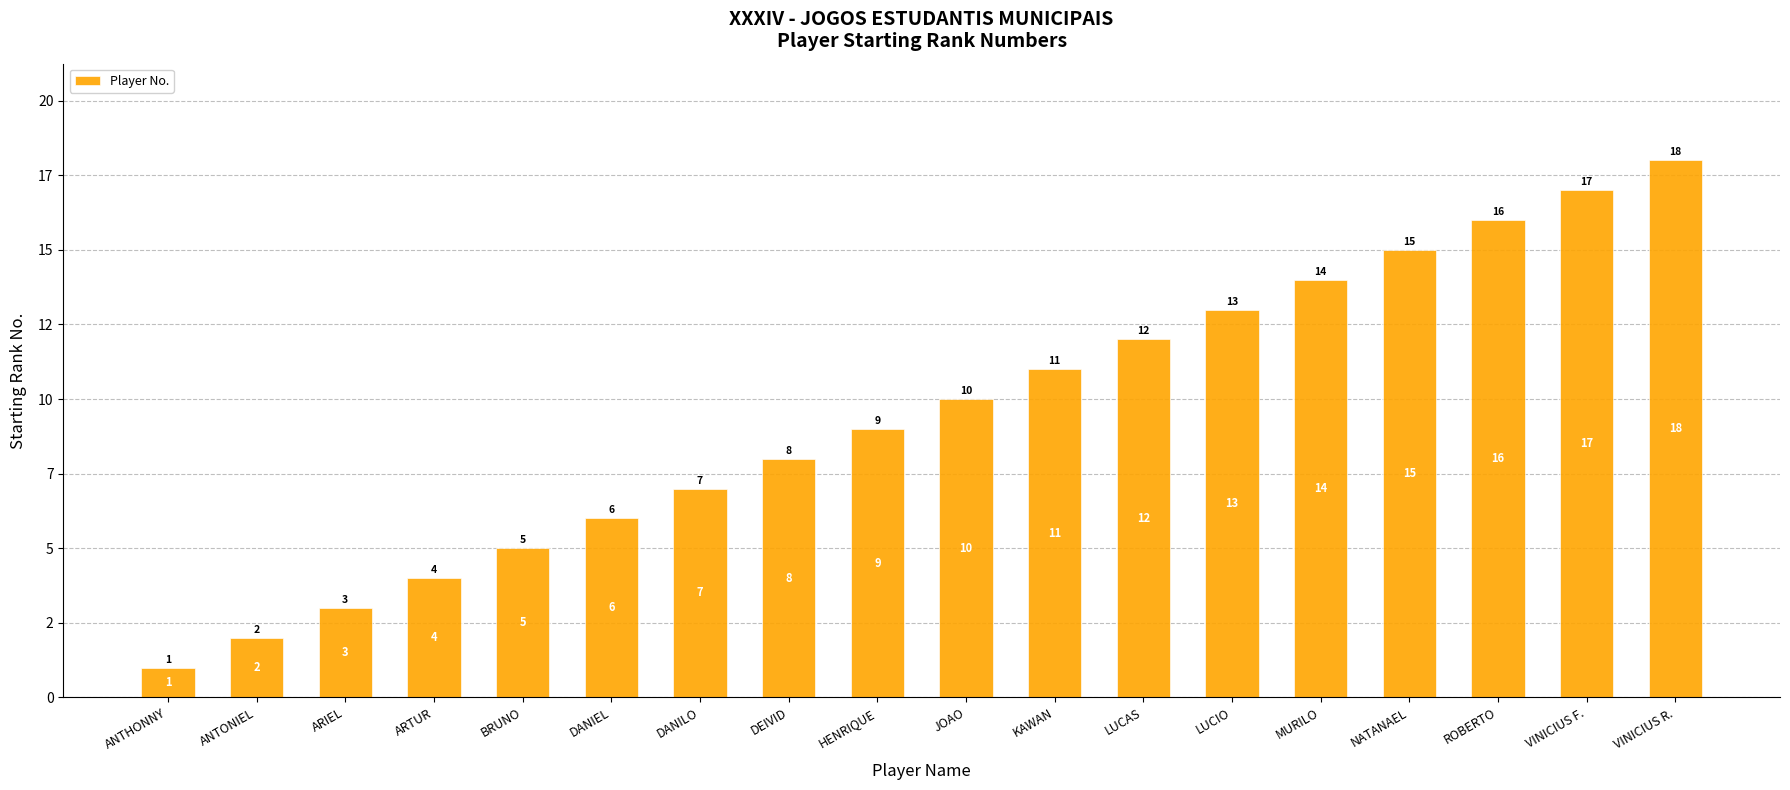

Which has a higher value, HENRIQUE or ANTHONNY?

HENRIQUE